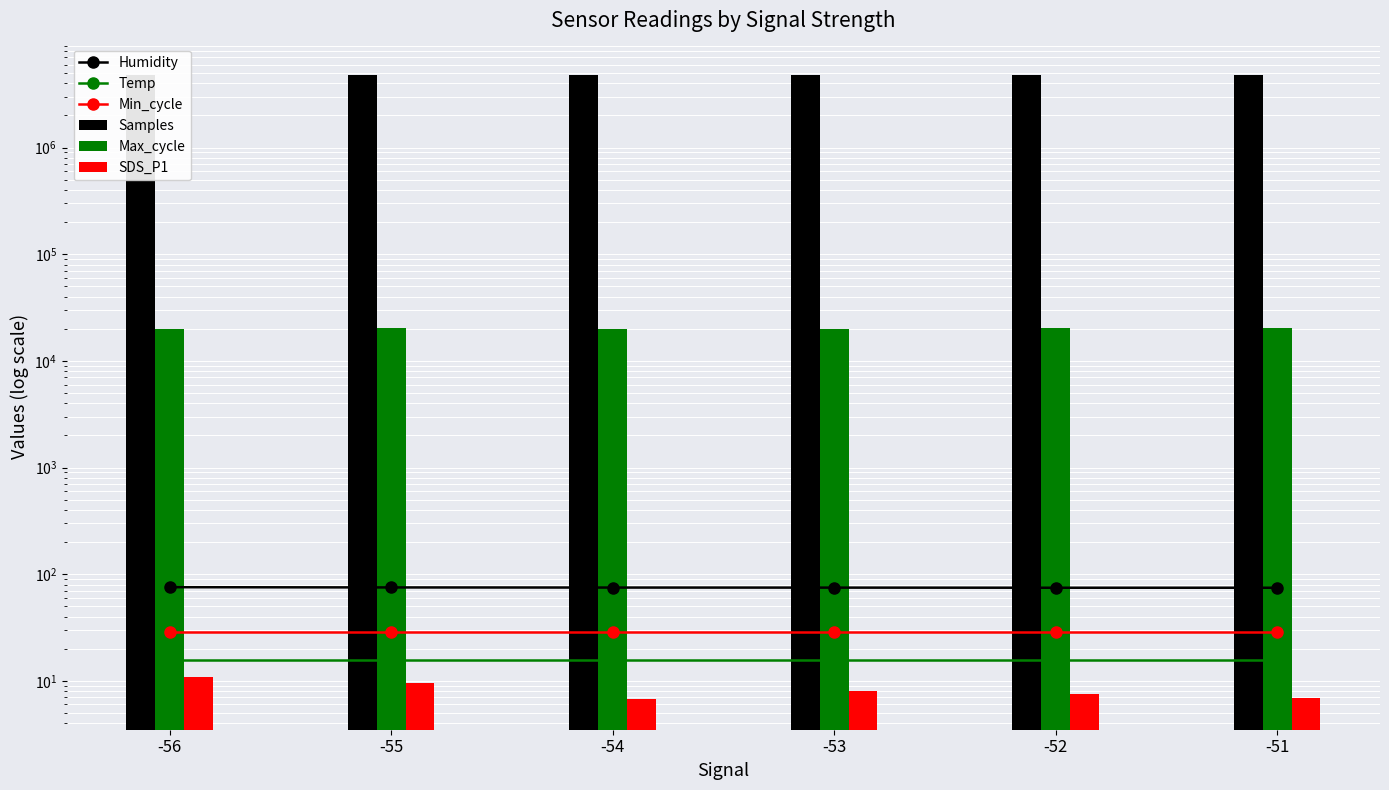

Reading right to left, what are all the values shown in this chart?

Humidity: -51=74.6	-52=74.6	-53=74.8	-54=74.9	-55=75.1	-56=75.5
Temp: -51=15.7	-52=15.7	-53=15.7	-54=15.7	-55=15.7	-56=15.7
Min_cycle: -51=29.0	-52=29.0	-53=29.0	-54=29.0	-55=29.0	-56=29.0
Samples: -51=4810162.0	-52=4802914.0	-53=4800222.0	-54=4802477.0	-55=4803662.0	-56=4797854.0
Max_cycle: -51=20431.0	-52=20547.0	-53=20043.0	-54=20047.0	-55=20144.0	-56=20059.0
SDS_P1: -51=6.9	-52=7.5	-53=8.0	-54=6.8	-55=9.5	-56=10.9